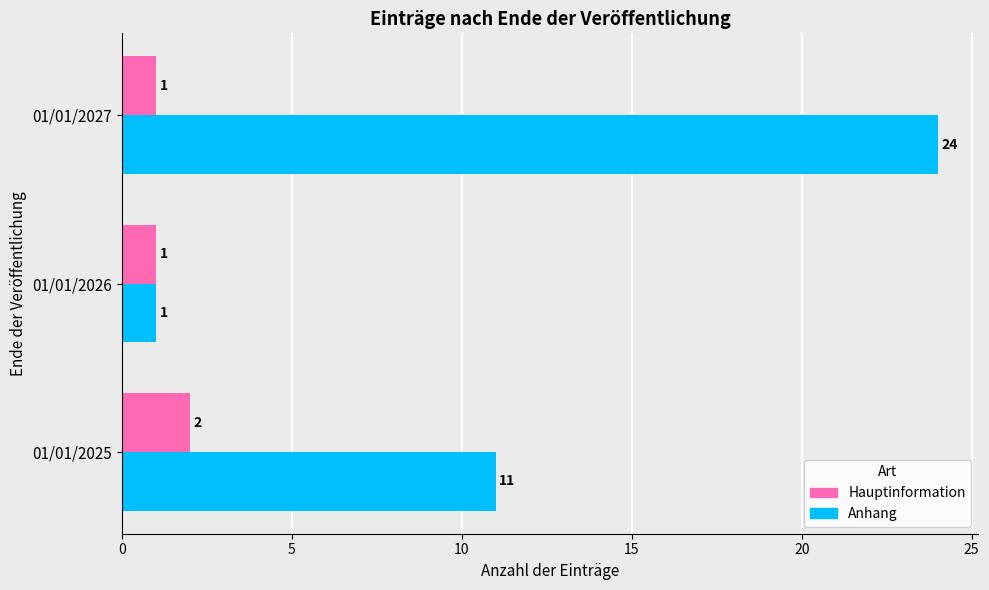

What is the sum of the Anhang values at 01/01/2026 and 01/01/2027?

25